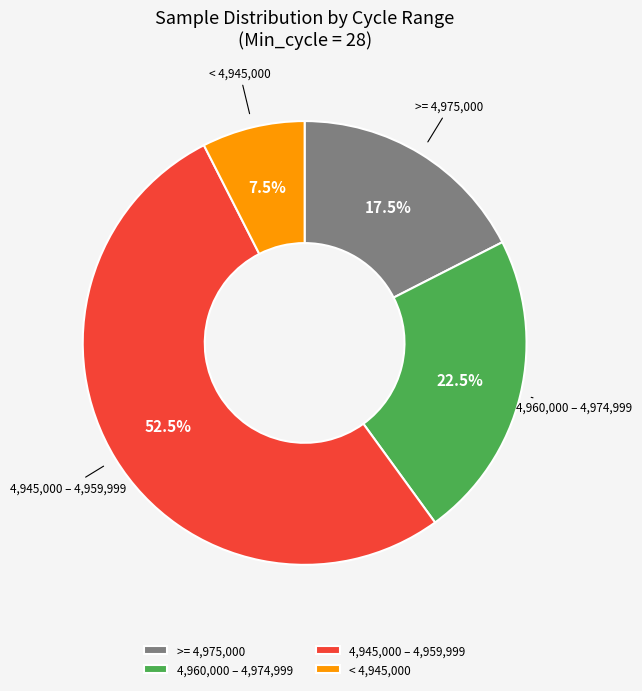

Does 4,960,000 – 4,974,999 represent more than half of the total?

No